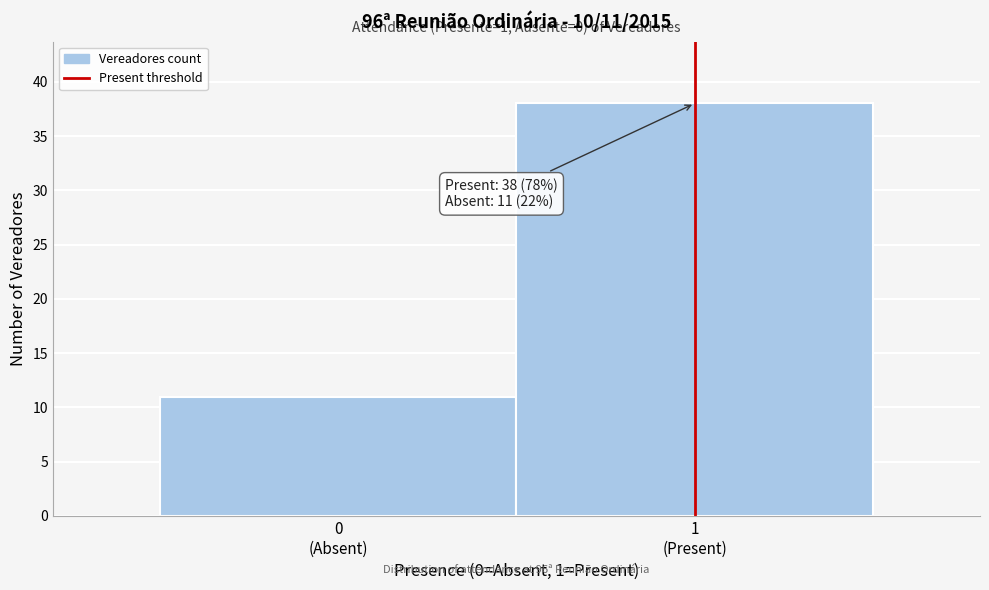

Reading left to right, list all the values displayed in this chart.

11	38